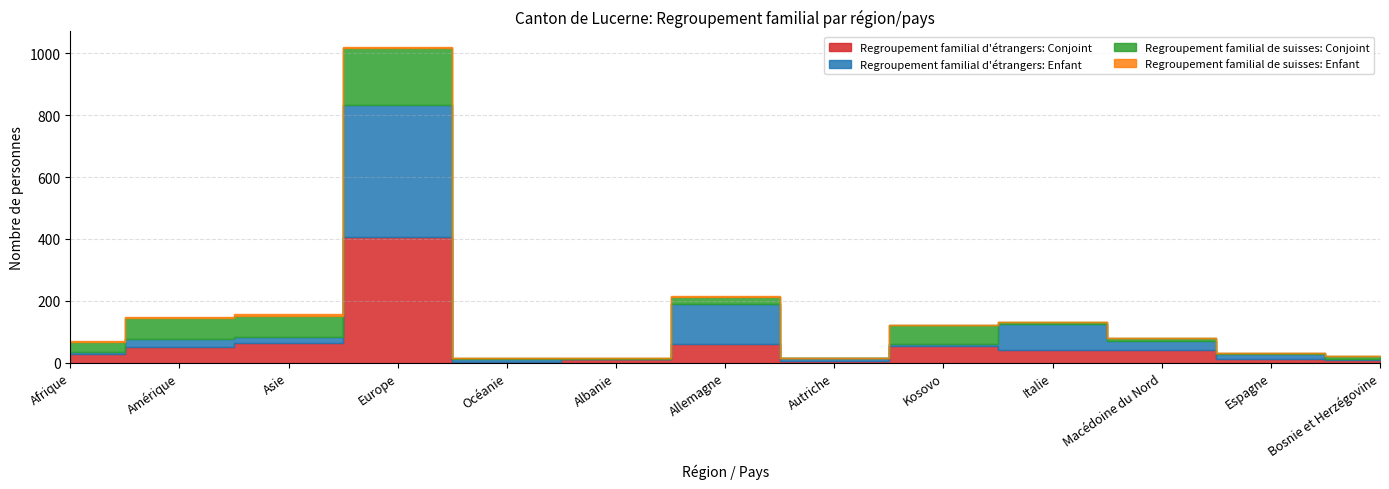

What is the spread (max minus min) of values at Afrique?

31